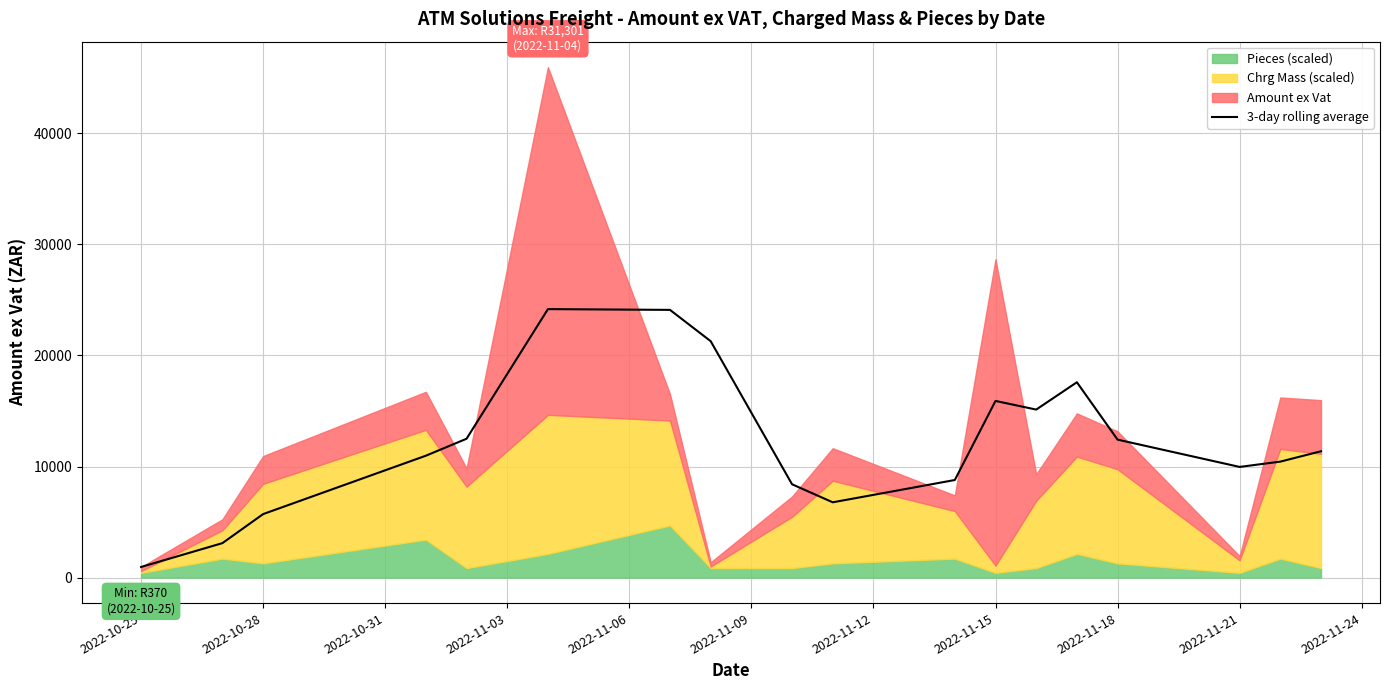

Is it true that the value at 16 is 14038.0?

False